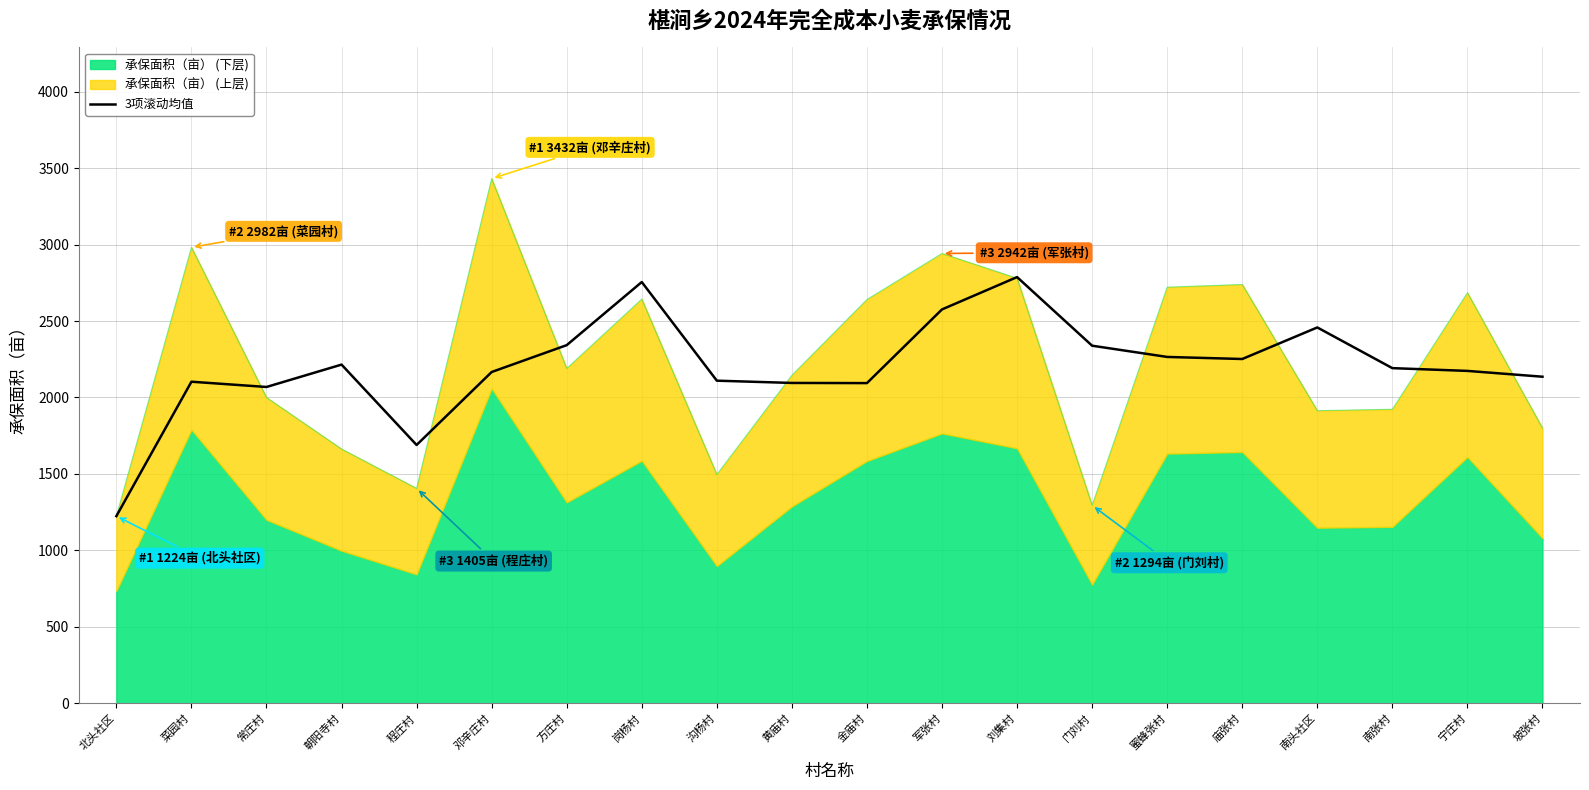

What is the highest value of the 3项滚动均值 series?

2787.5